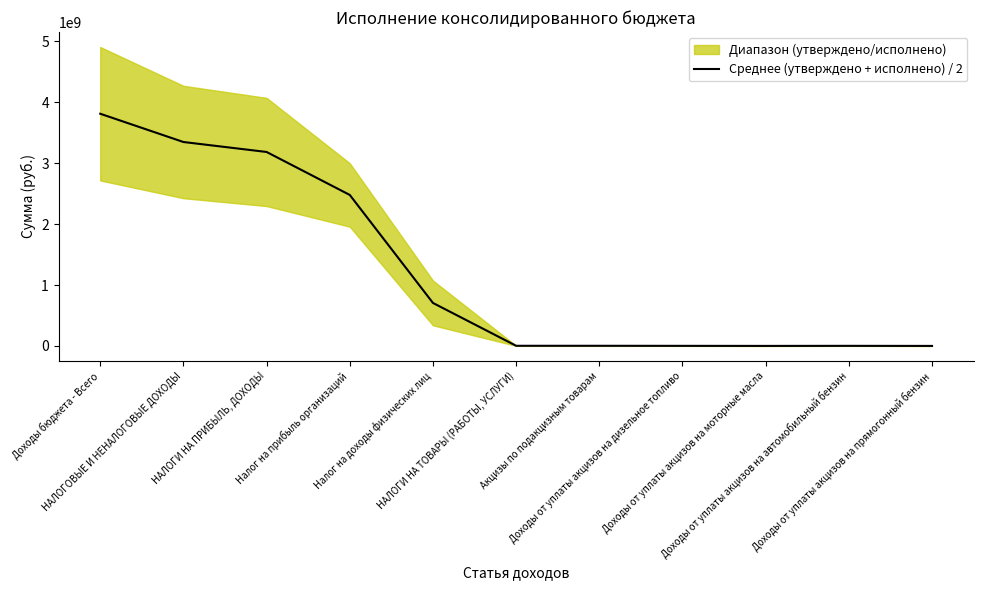

What is the label of the 6th point from the right?

НАЛОГИ НА ТОВАРЫ (РАБОТЫ, УСЛУГИ)